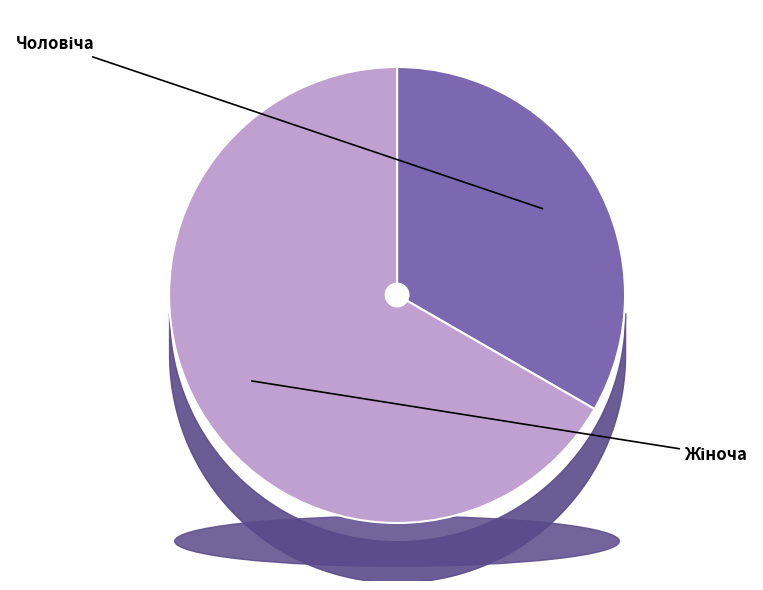

Rank the categories by value from lowest to highest.

Чоловіча, Жіноча